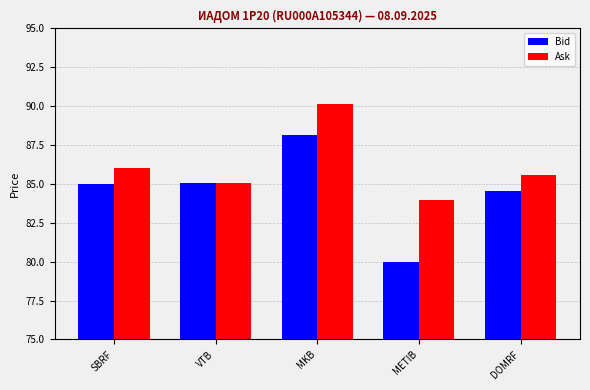

Is it true that Bid equals 88.1 at MKB?

True